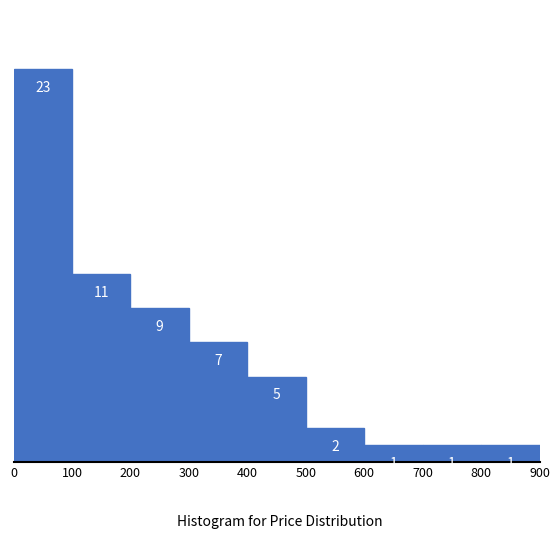

Reading left to right, extract all data points from this chart.

0=23	100=11	200=9	300=7	400=5	500=2	600=1	700=1	800=1